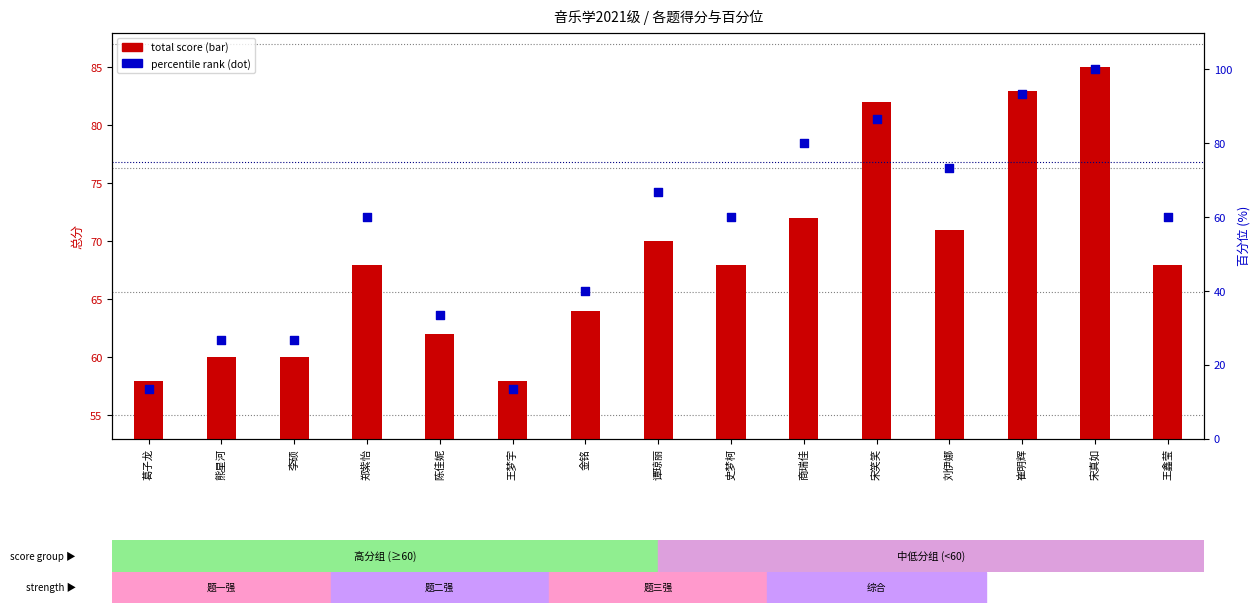

Which series has the largest total across all categories?

total score